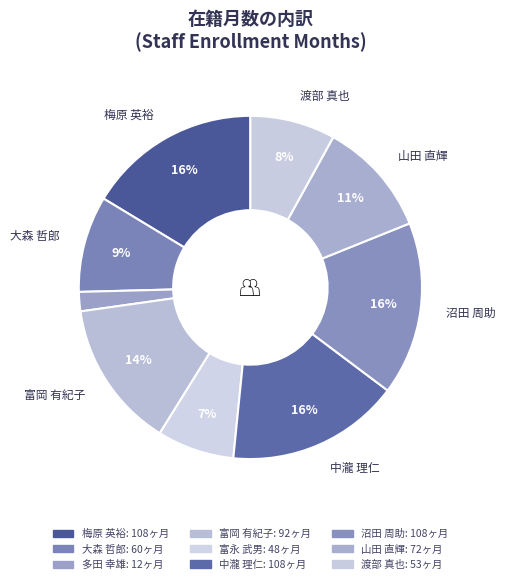

What is the change in value from 梅原 英裕 to 渡部 真也?

-55